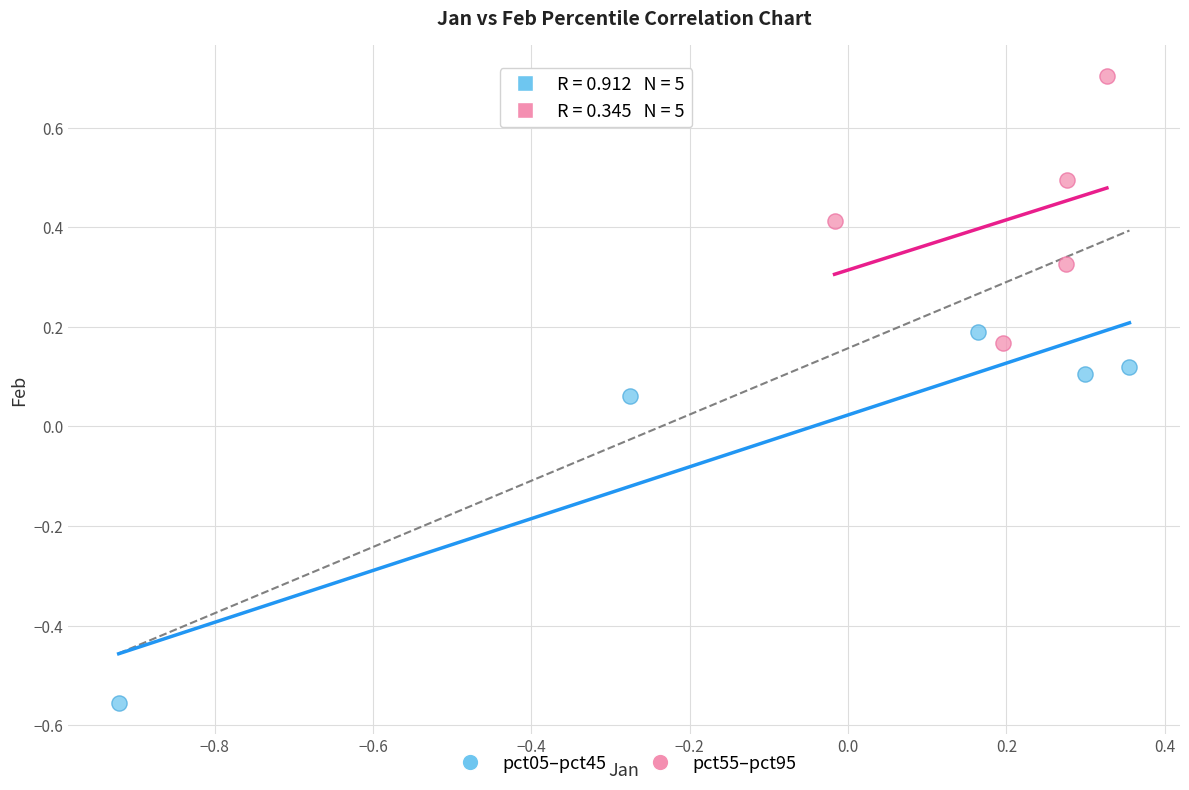

Which series contains the highest Y value?

pct55–pct95